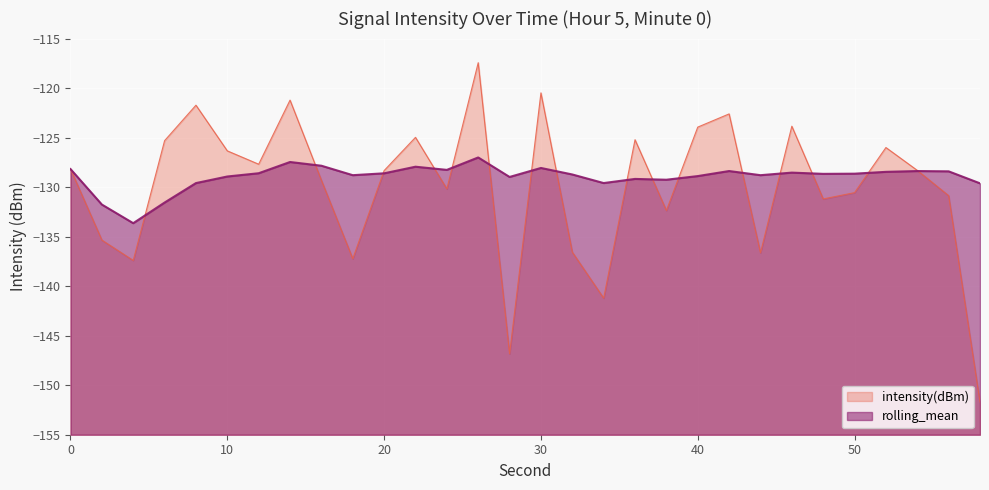

Which series has the widest spread of values?

intensity(dBm)